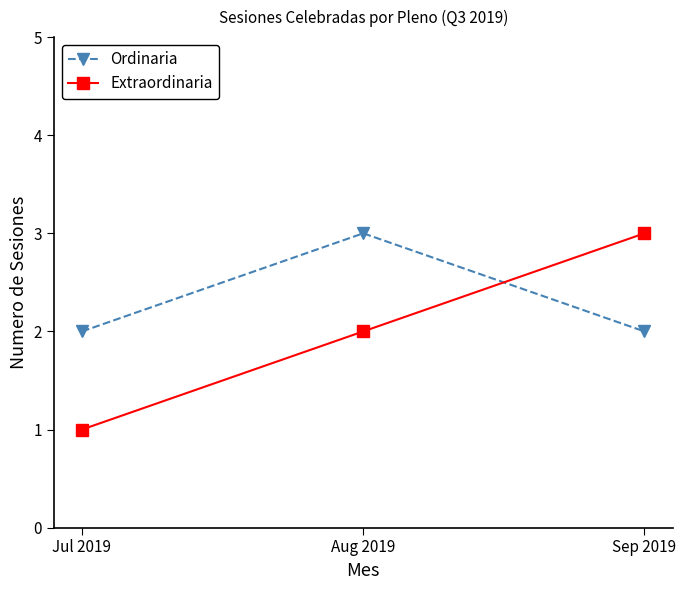

Which series has the widest spread of values?

Extraordinaria